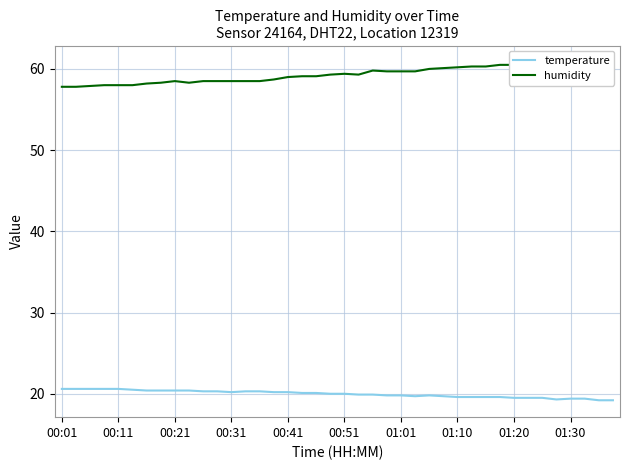

In temperature, how many points are lower than both neighbors (excluding endpoints)?

3